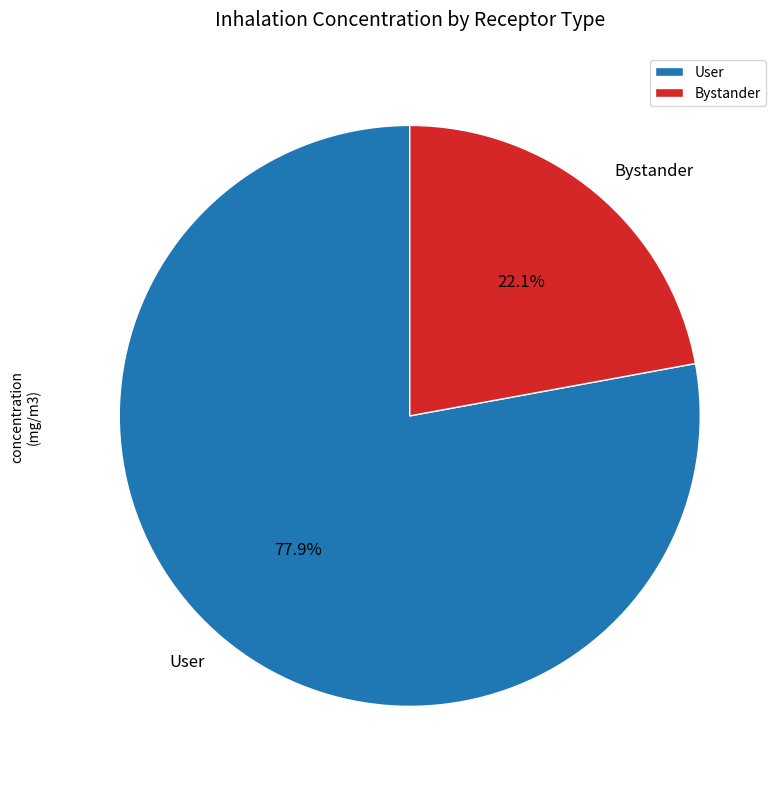

To the nearest percent, what is the average slice percentage?

50%